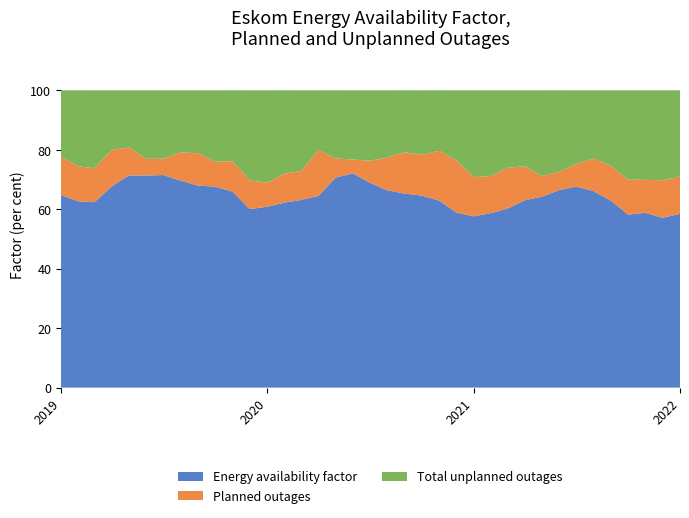

Reading right to left, extract all data points from this chart.

Energy availability factor: 58.5	57.1	58.8	58.2	62.9	66.1	67.7	66.5	64.2	63.0	60.2	58.8	57.6	58.9	62.9	64.6	65.3	66.4	68.9	72.1	70.7	64.5	63.1	62.3	60.9	60.1	65.9	67.6	68.0	69.7	71.5	71.4	71.4	67.7	62.4	62.7	64.8
Planned outages: 12.6	12.6	11.1	11.8	11.7	11.0	7.6	6.1	7.0	11.4	13.8	12.5	13.2	17.6	16.8	13.7	13.9	11.1	7.4	4.7	6.5	15.5	9.8	9.8	8.1	9.7	10.3	8.4	10.9	9.5	5.5	5.6	9.4	12.3	11.5	11.8	12.9
Total unplanned outages: 29.0	30.2	30.1	30.0	25.4	22.9	24.8	27.4	28.8	25.5	26.1	28.8	29.1	23.5	20.3	21.7	20.8	22.6	23.7	23.2	22.9	20.0	27.1	28.0	31.1	30.2	23.8	24.0	21.1	20.9	23.0	23.0	19.2	20.0	26.2	25.6	22.3